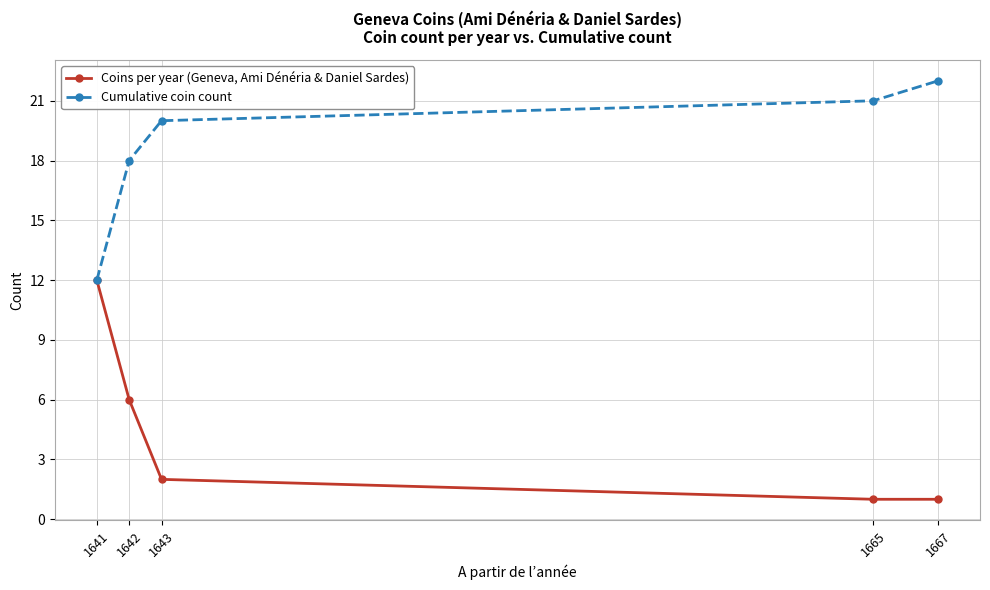

The Coins per year (Geneva, Ami Dénéria & Daniel Sardes) series shows 0 at 1665. True or false?

False